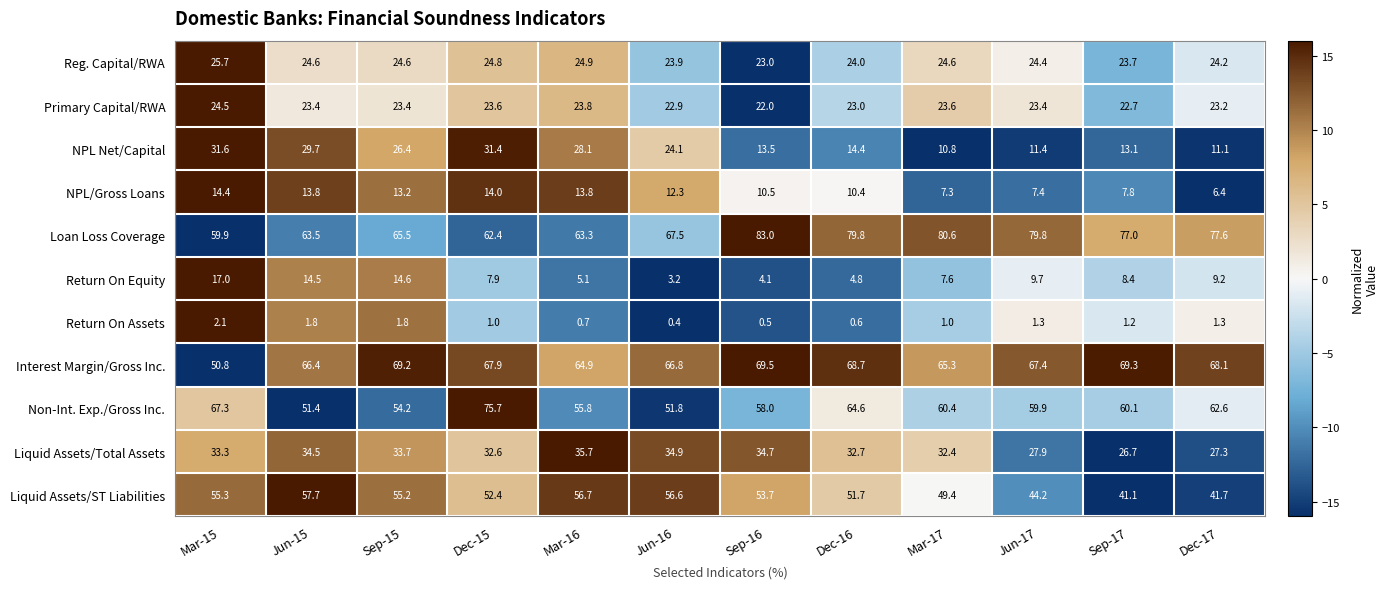

Is the value of Primary Capital/RWA at Sep-15 greater than the value of Liquid Assets/ST Liabilities at Dec-16?

No